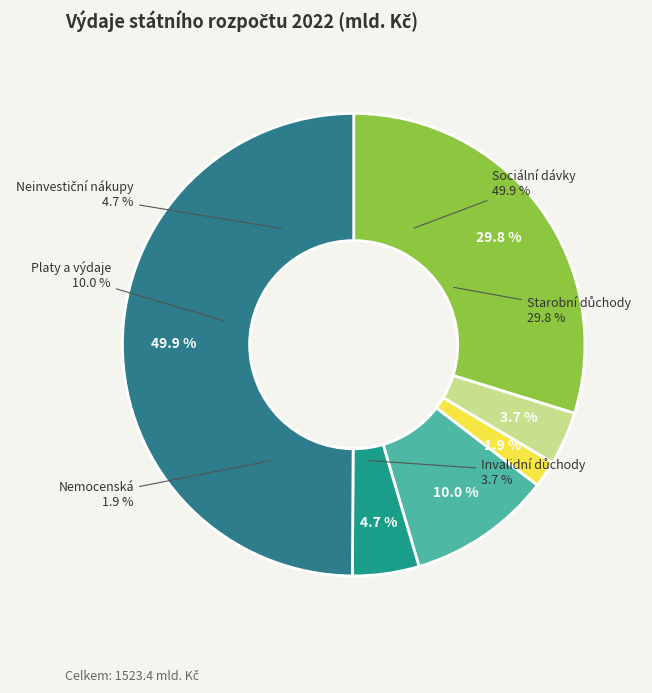

Is there any slice that represents more than half of the pie?

No